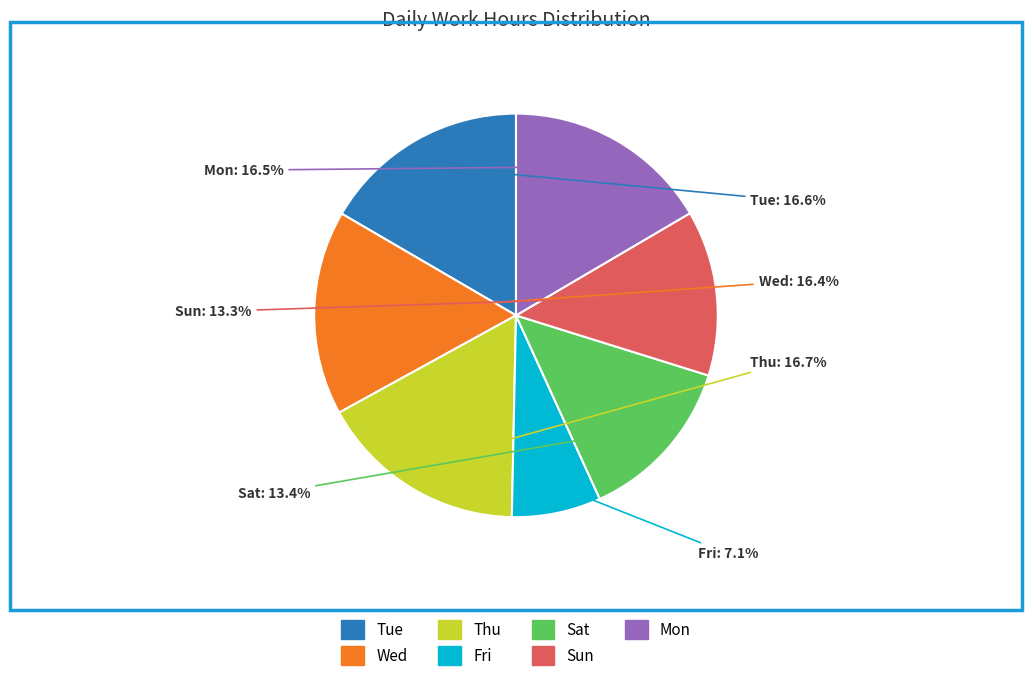

To the nearest percent, what is the difference between the Tue and Sat slice percentages?

3%